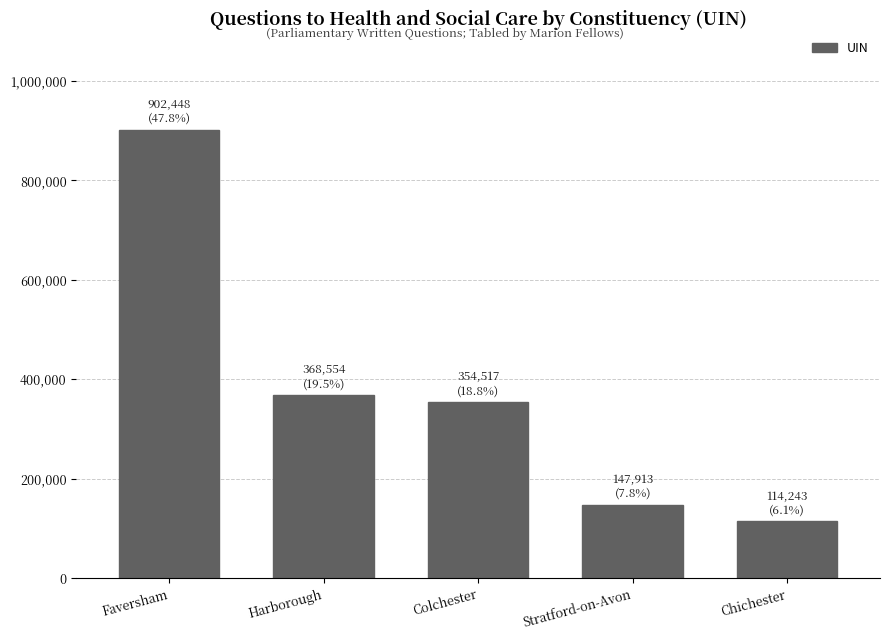

What is the label of the 3rd bar from the left?

Colchester